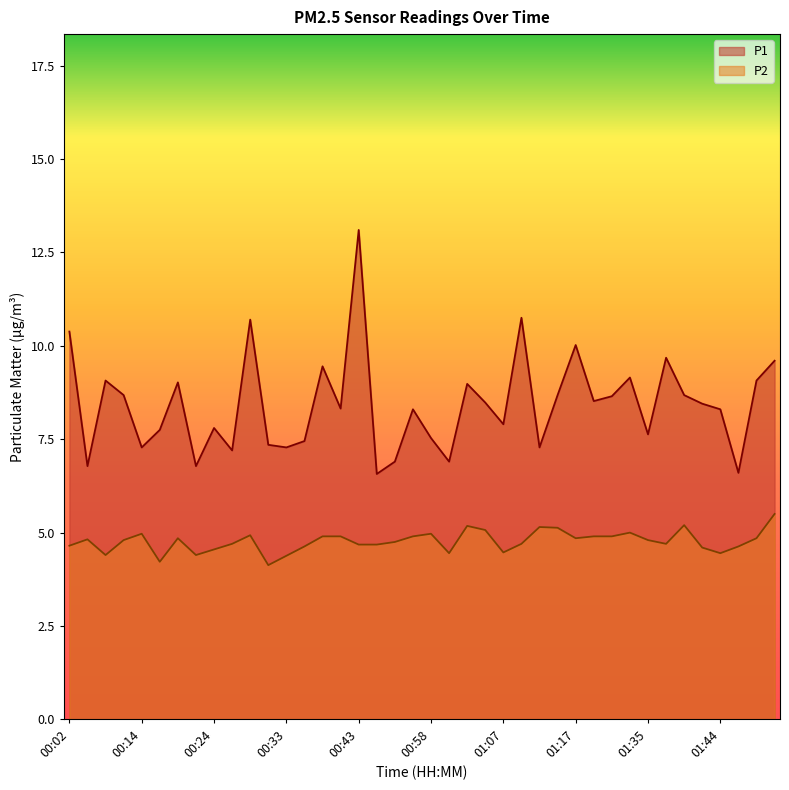

How many series are shown in this chart?

2